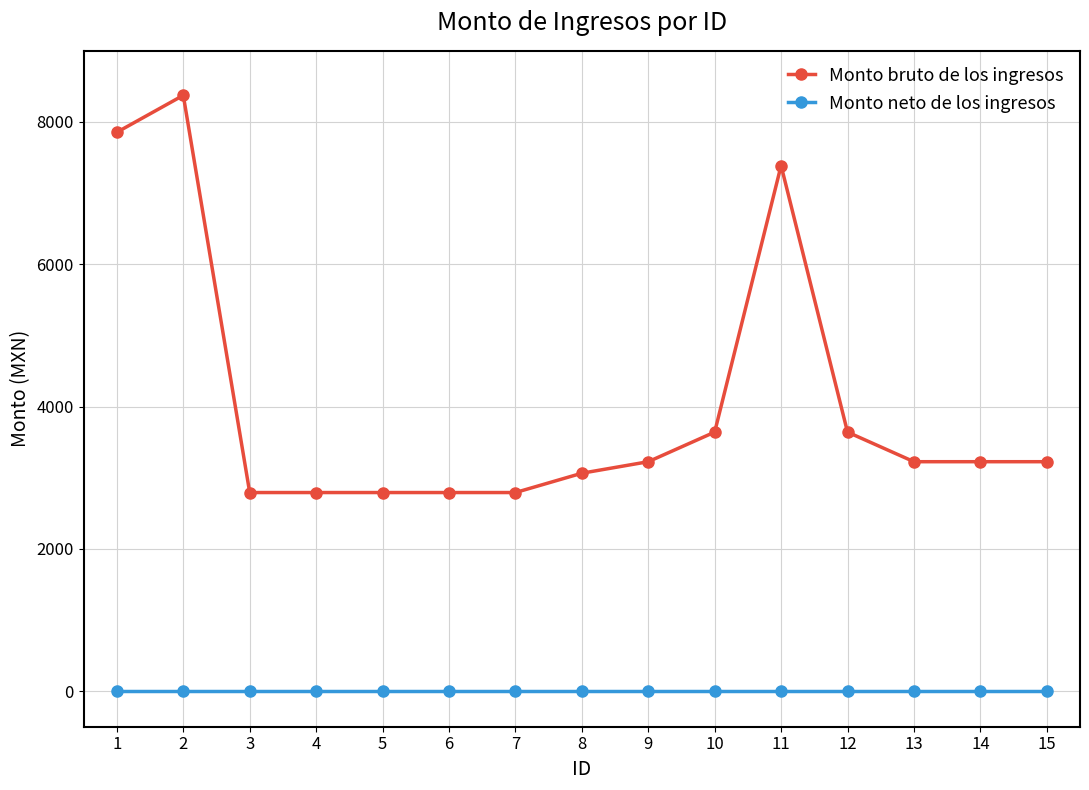

What is the maximum value for Monto bruto de los ingresos?

8374.5